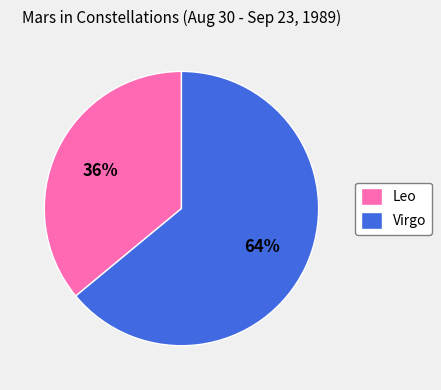

Count the number of slices in the pie.

2